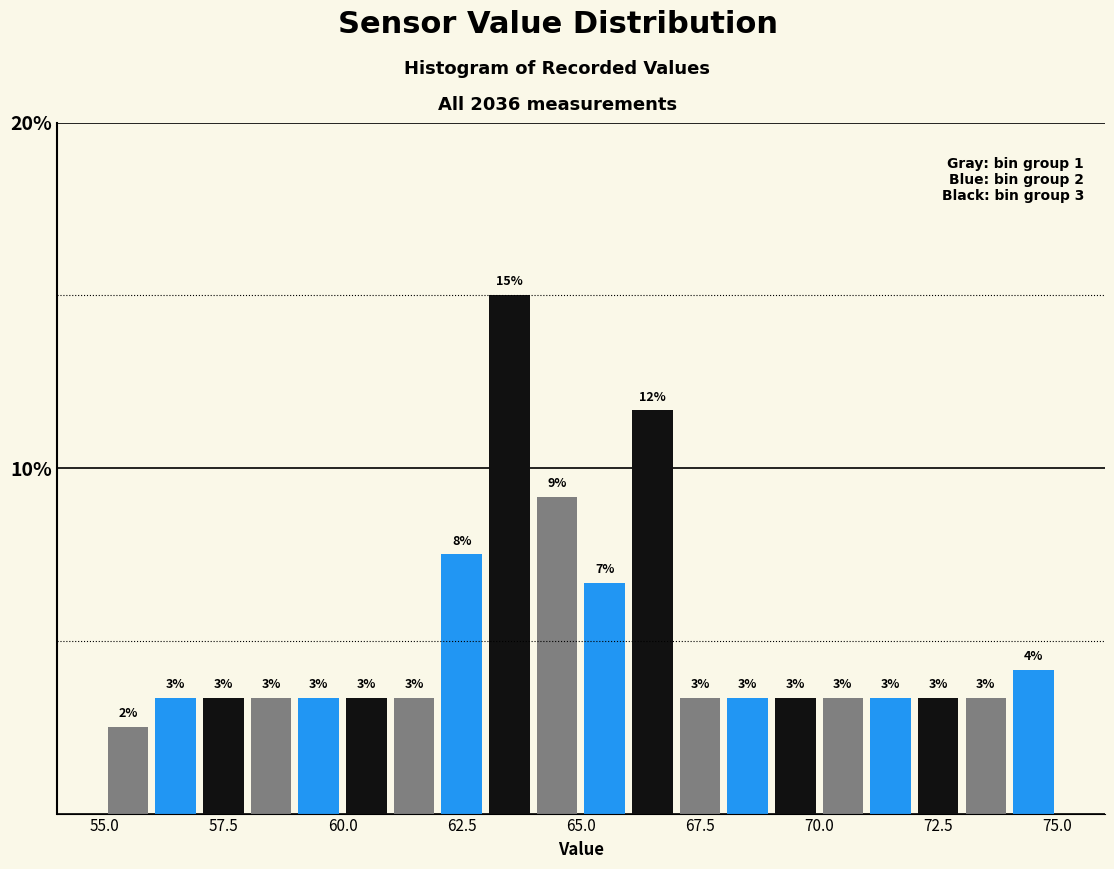

Around what value on the x-axis is the tallest bar? Give the approximate position of its centre, as read against the axis.

63.5